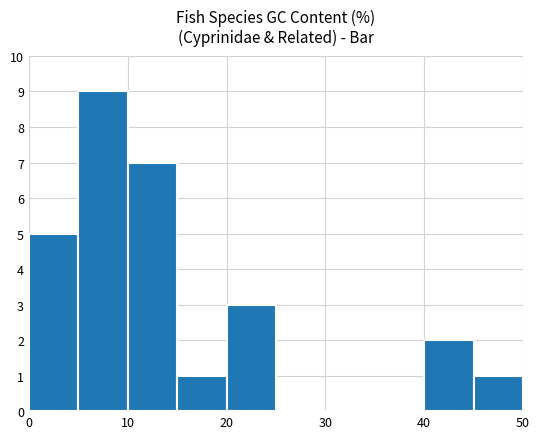

Does the chart contain stacked bars?

No